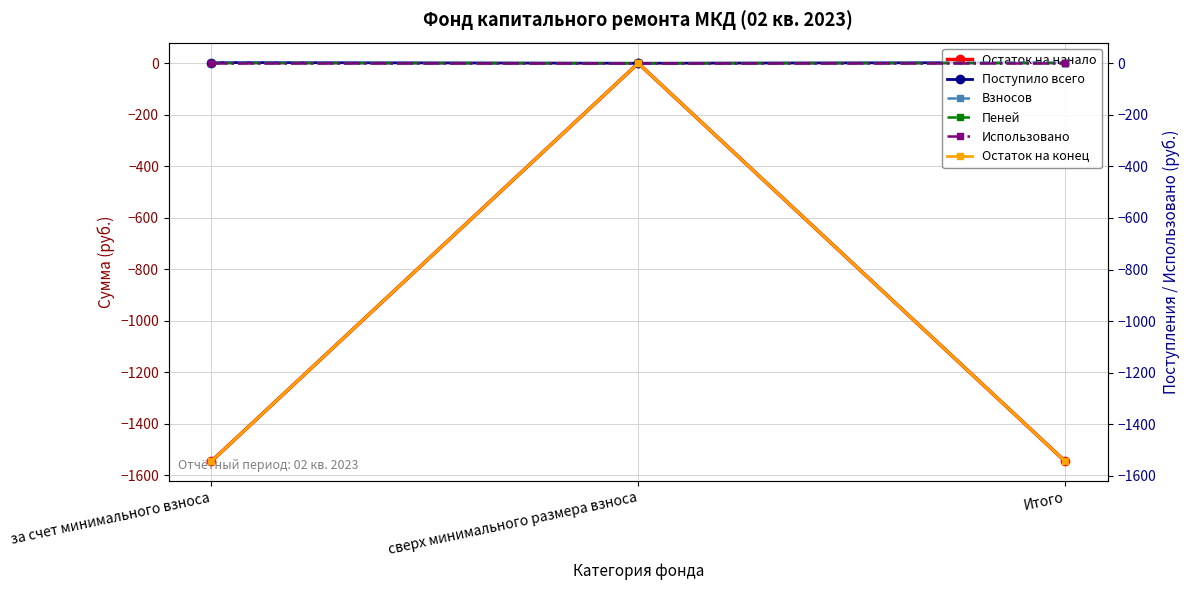

What is the difference between the maximum and minimum values in the Поступило всего series?

2.7